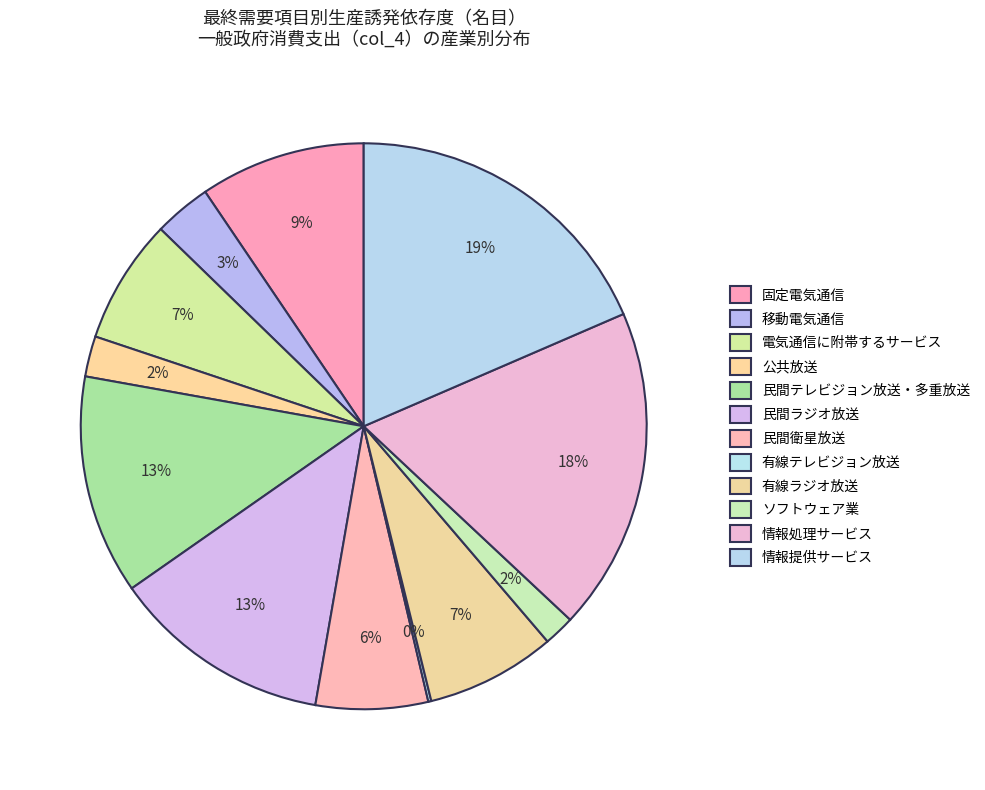

True or false: 民間衛星放送 accounts for 6% of the total.

True